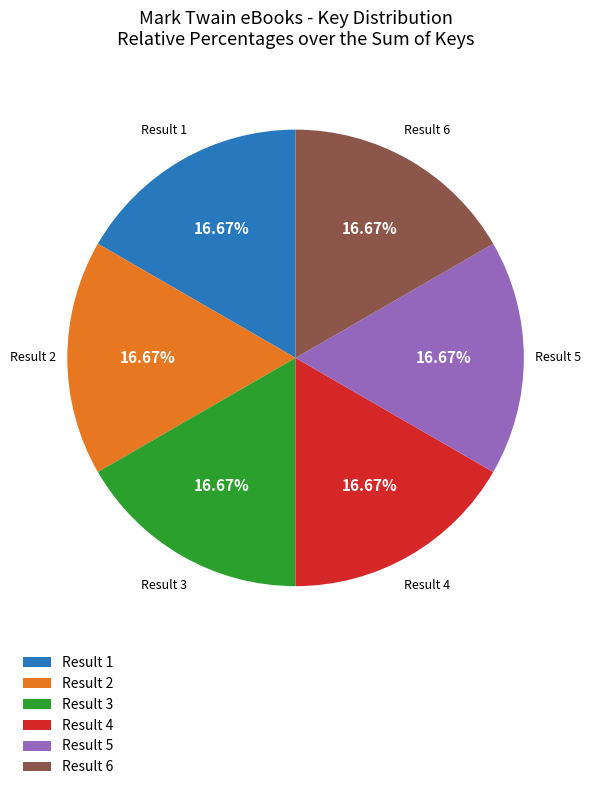

To the nearest percent, what is the average slice percentage?

17%